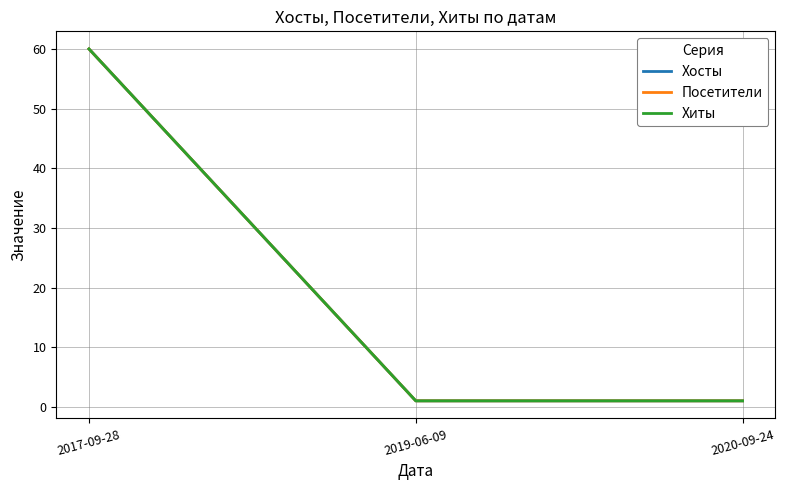

Does the chart have visible grid lines?

Yes